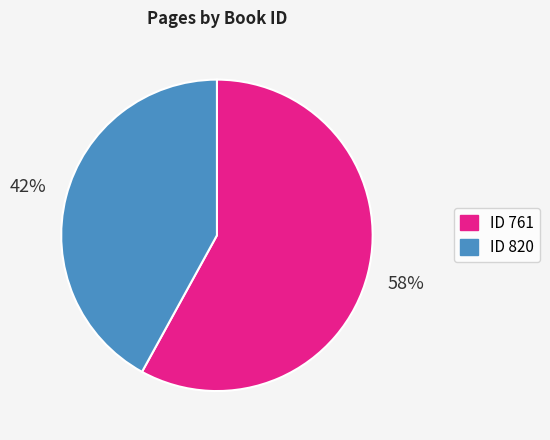

Is it true that ID 761 is 52% of the pie?

False